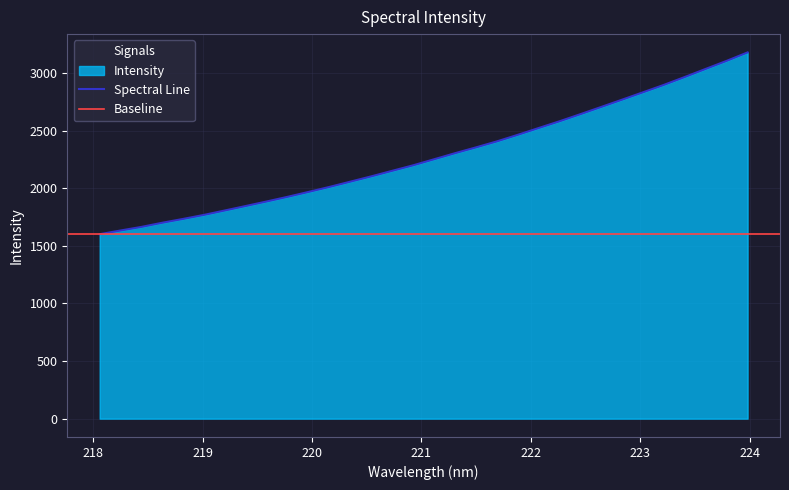

What is the smallest value displayed?

1600.5